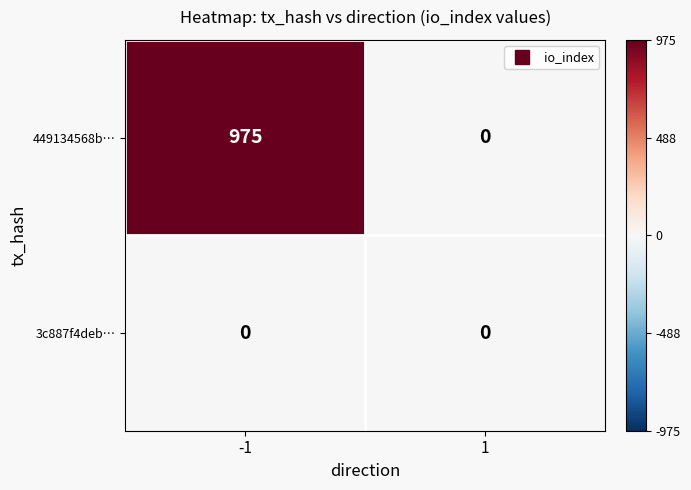

Rank the series at -1 from lowest to highest value.

3c887f4deb…, 449134568b…